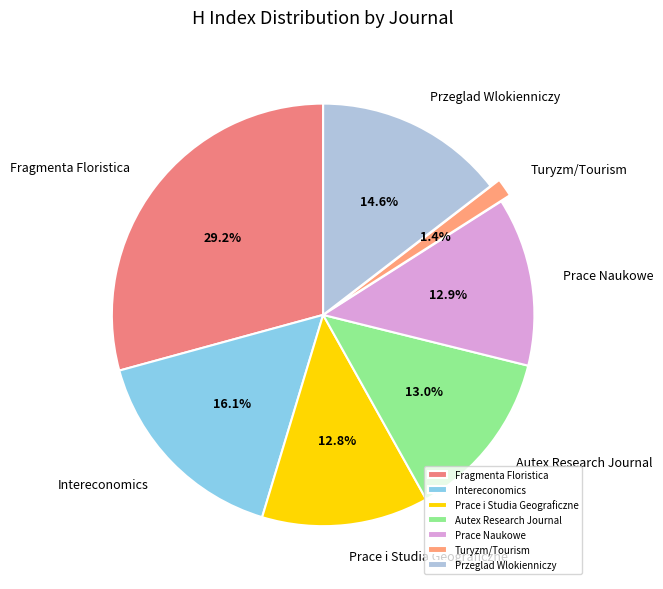

True or false: Turyzm/Tourism accounts for 11% of the total.

False